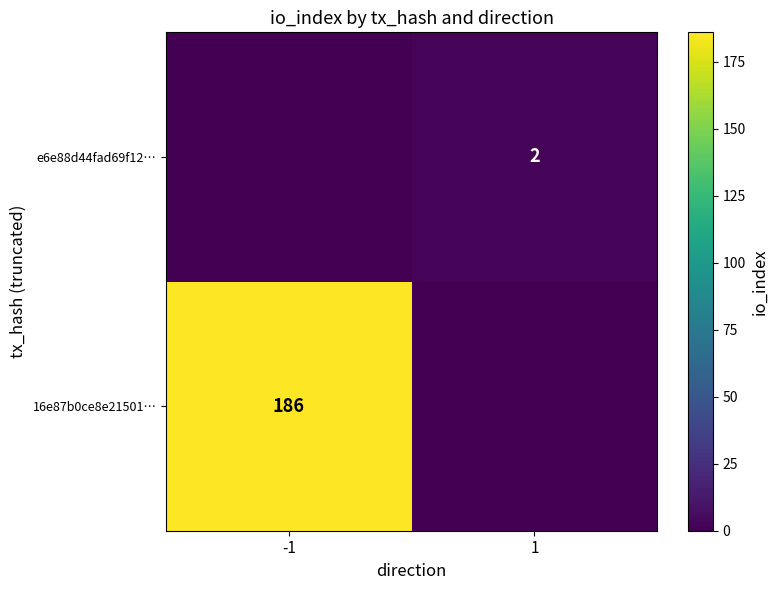

What is the total value across all series at -1?

186